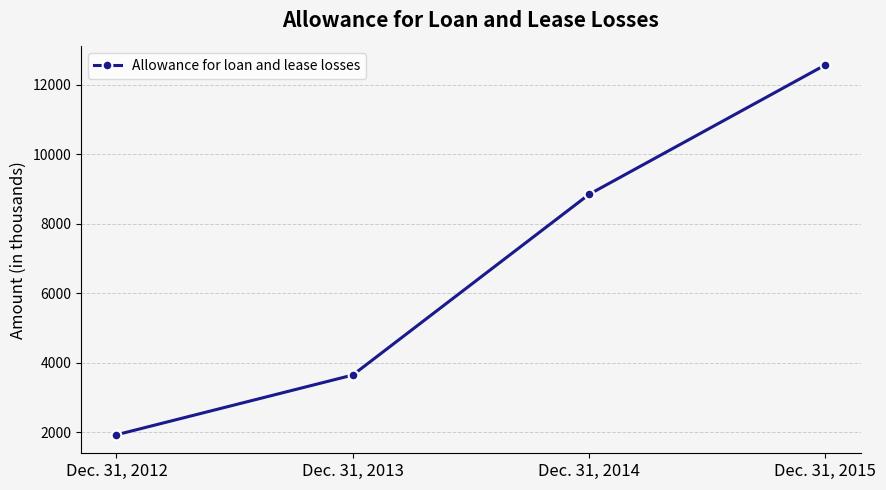

List the labels in order of value, smallest first.

Dec. 31, 2012, Dec. 31, 2013, Dec. 31, 2014, Dec. 31, 2015